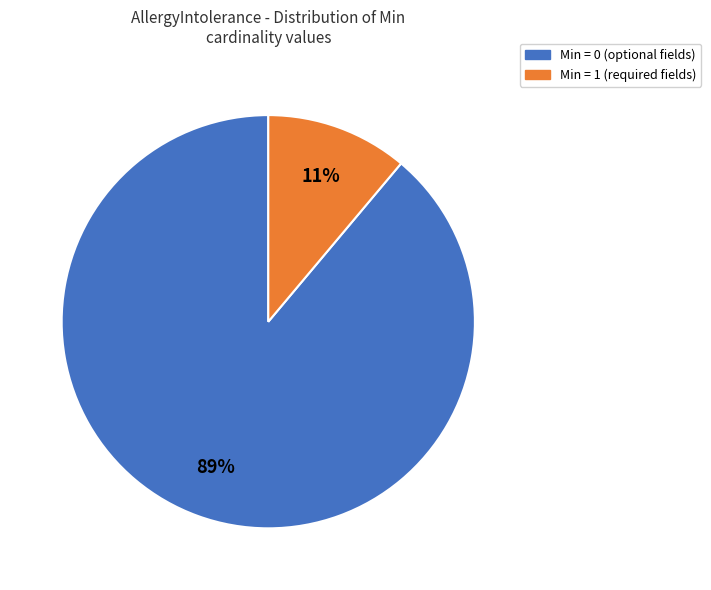

To the nearest percent, what is the combined percentage of Min = 0 and Min = 1?

100%